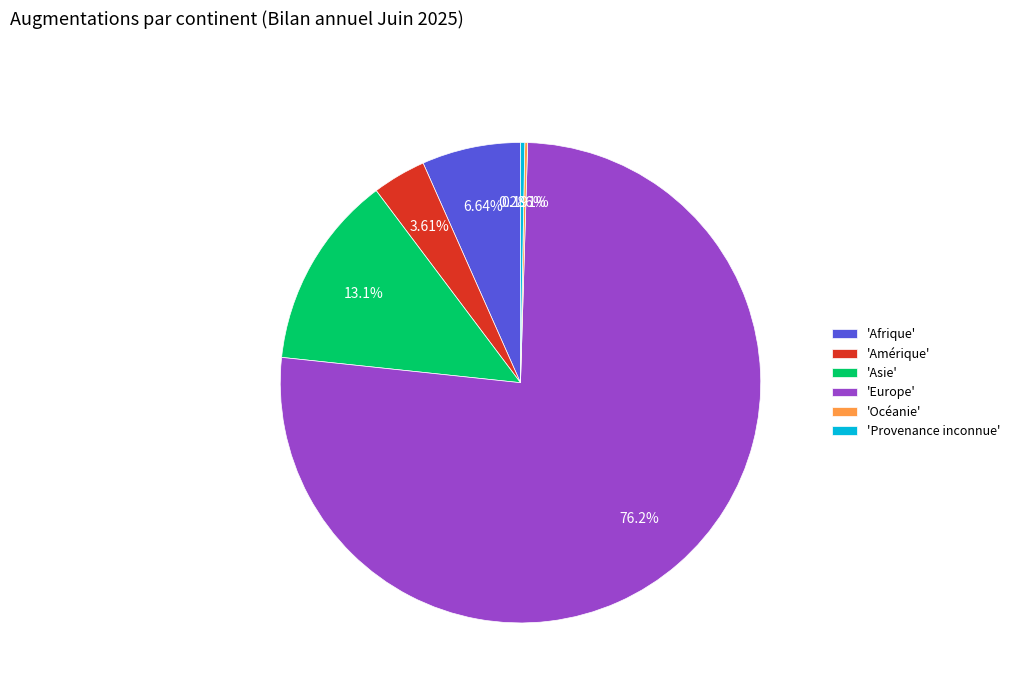

Which category has the biggest portion of the pie?

'Europe'